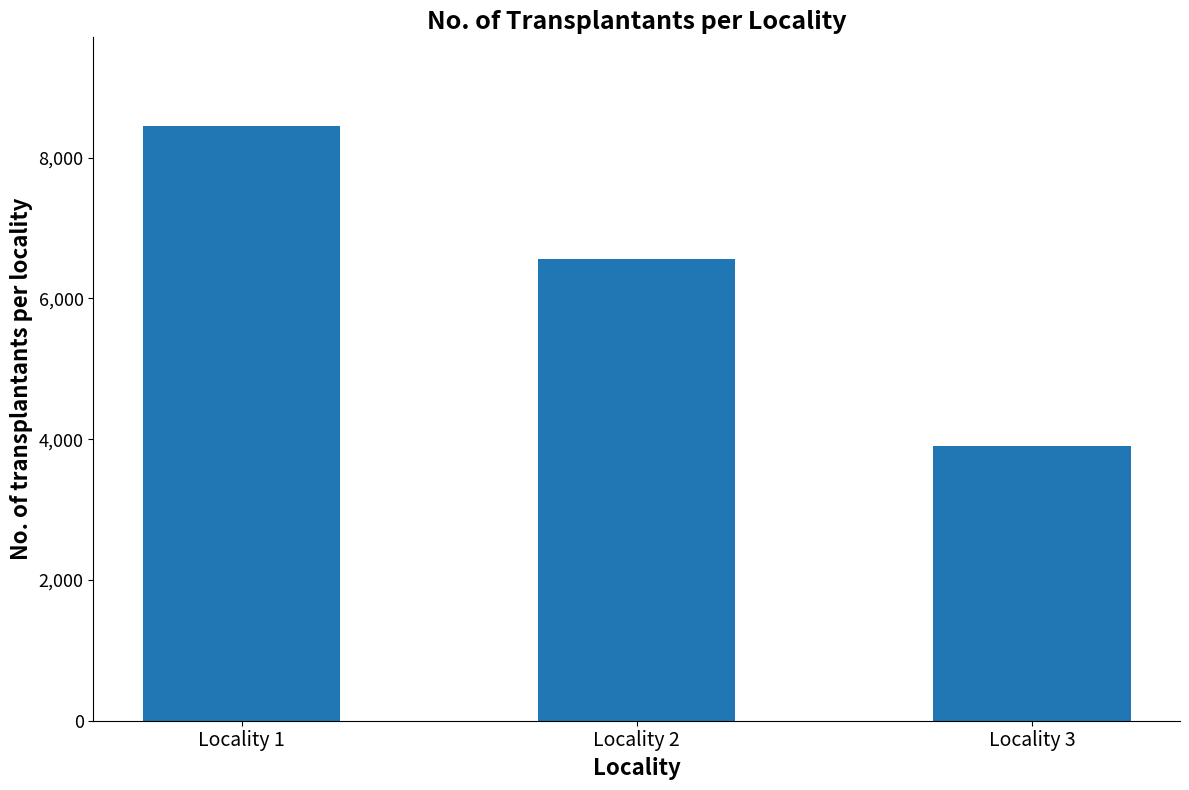

The value at Locality 1 is 4367. True or false?

False